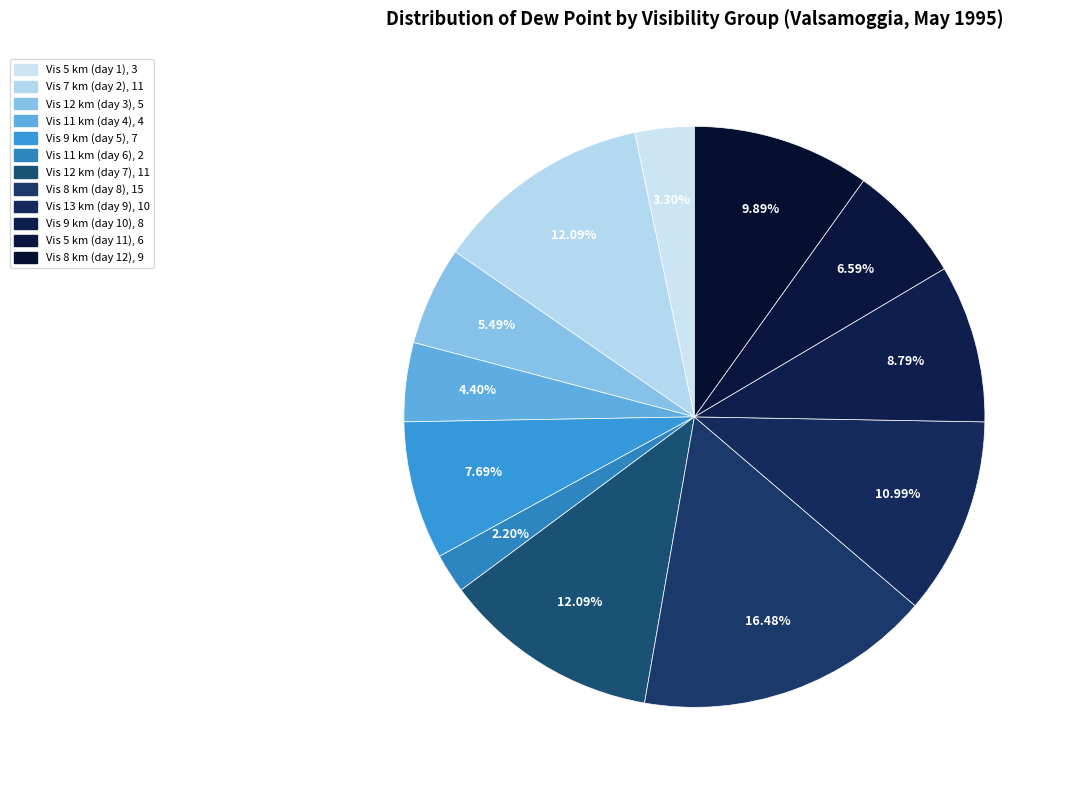

Count the number of slices in the pie.

12